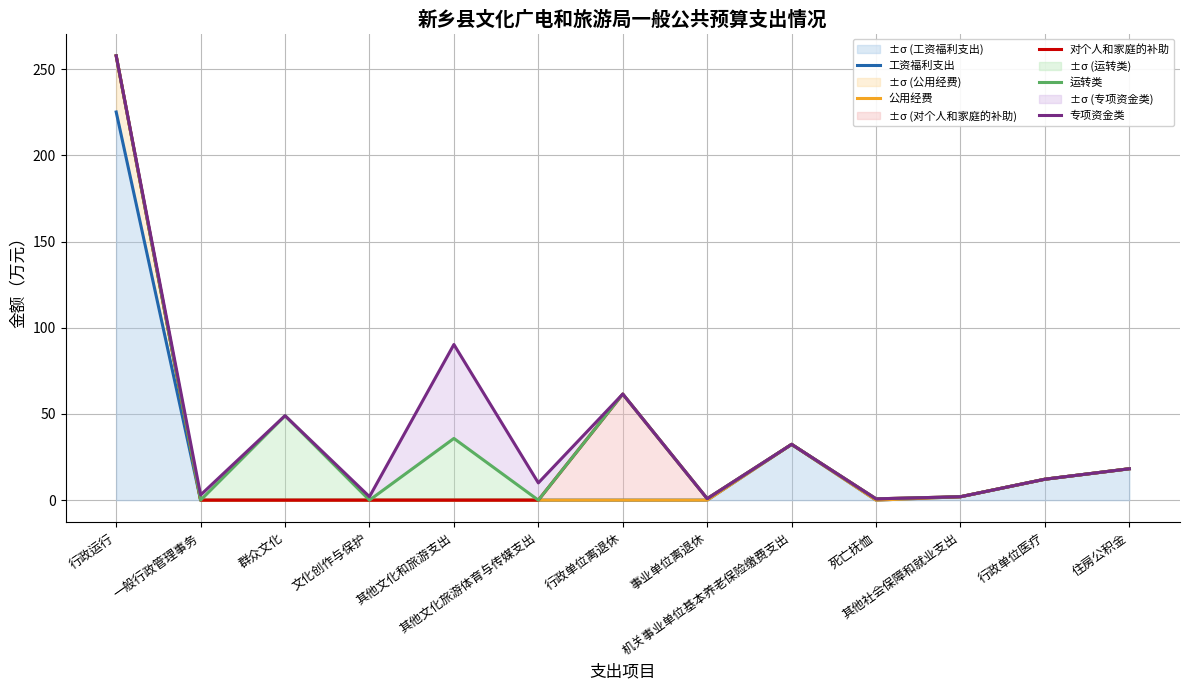

Count the number of data series in this chart.

5